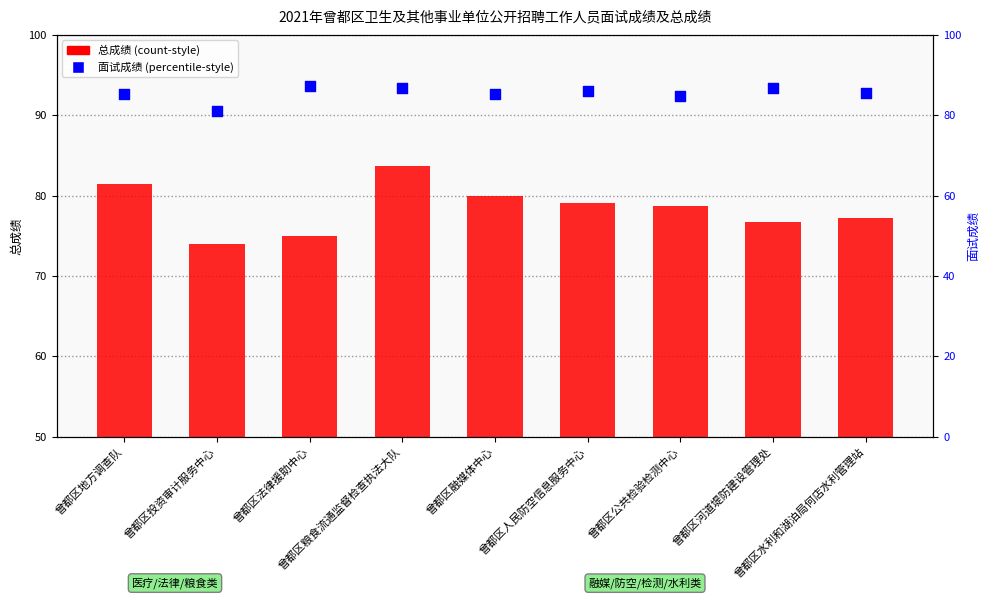

Which series reaches the minimum Y coordinate?

总成绩